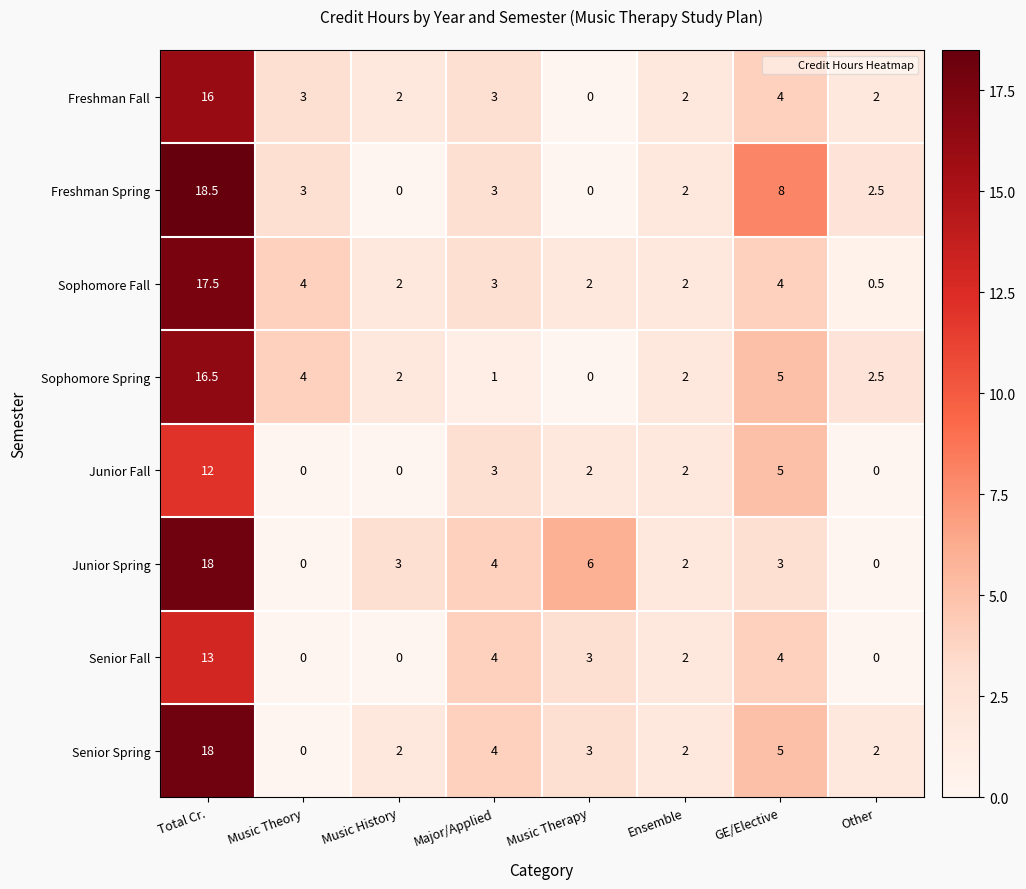

What is the difference between the highest and lowest values at GE/Elective?

5.0